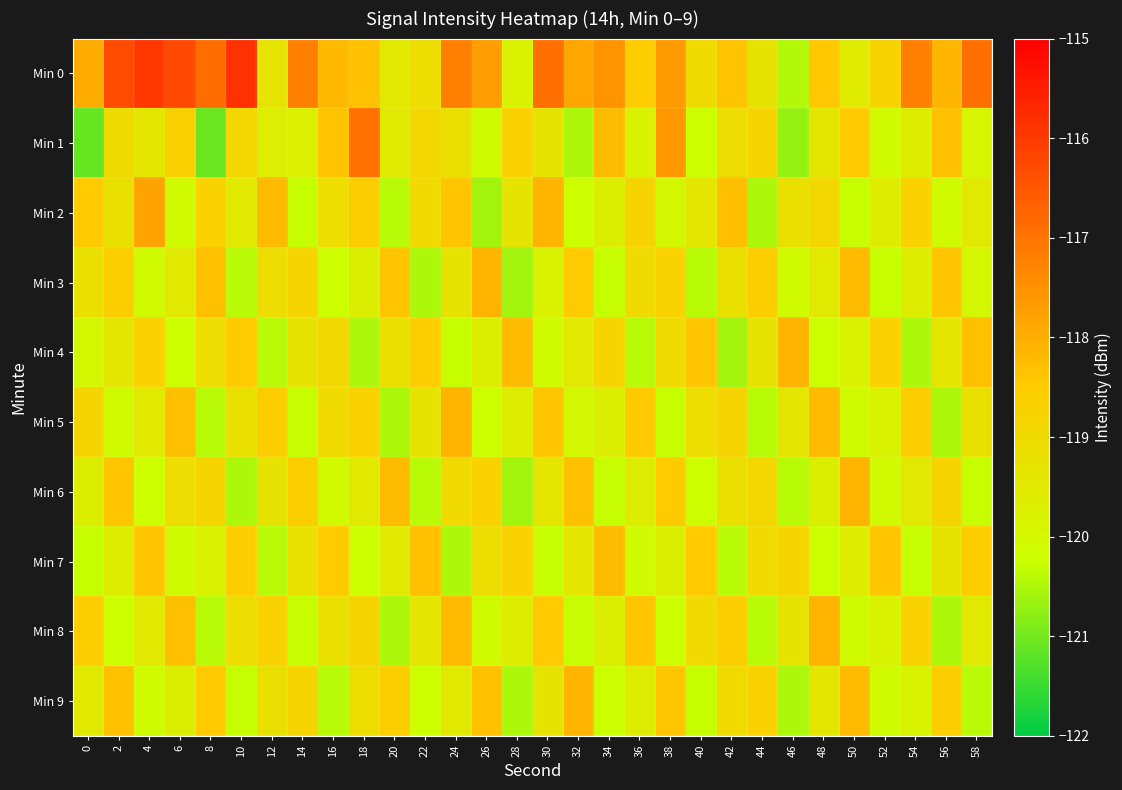

Which series has the largest total across all categories?

Min 0